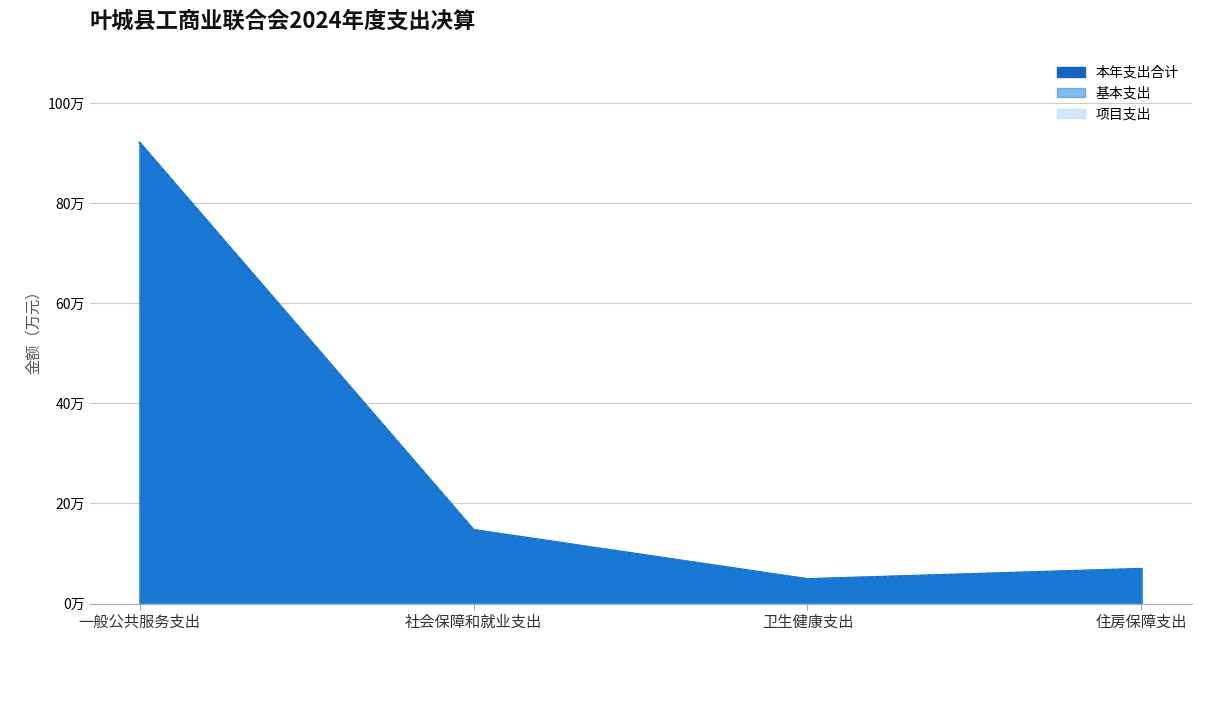

True or false: 基本支出 has a value of 4.9 at 社会保障和就业支出.

False